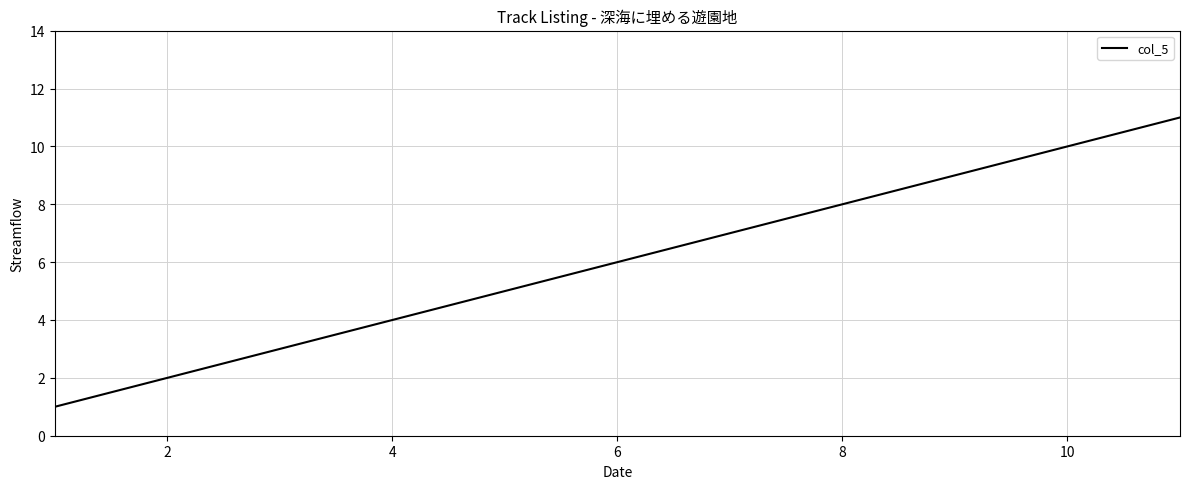

True or false: there are more than 0 points higher than both neighbors.

False